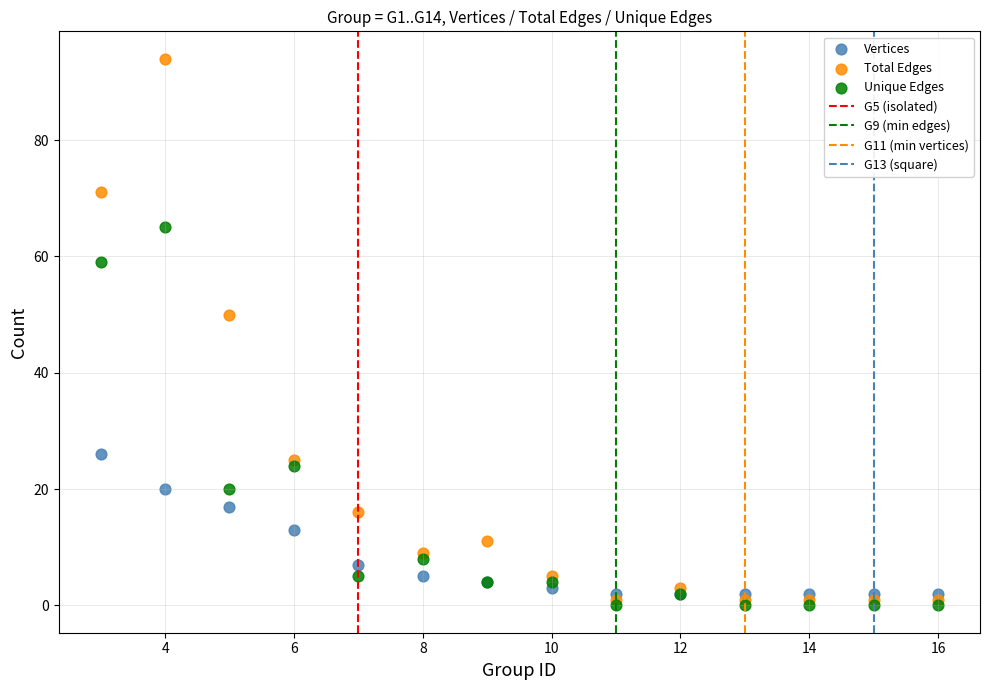

Across all series, what Y value is closest to 47?

50